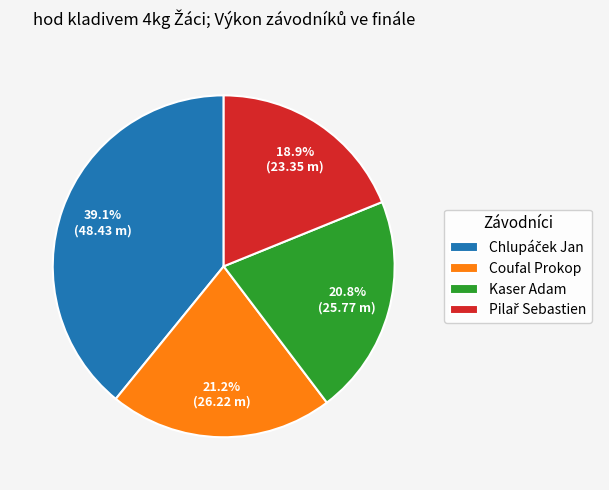

Is the sum of Kaser Adam and Coufal Prokop greater than half?

No